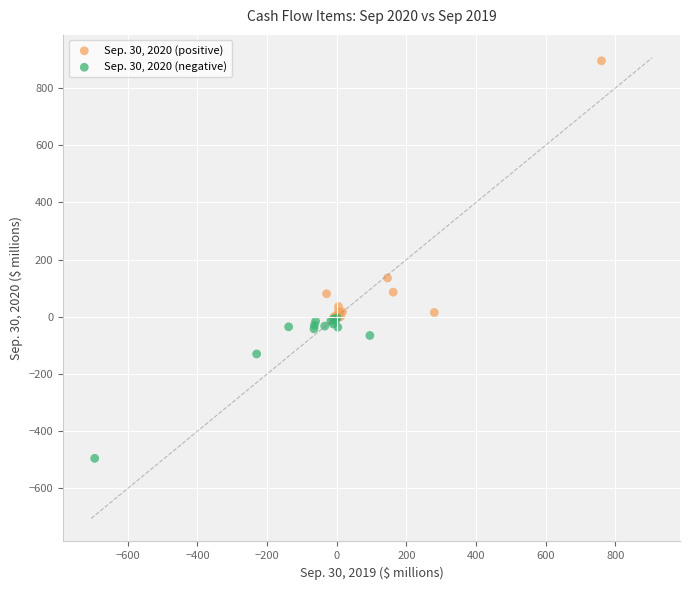

Which series reaches the minimum Y coordinate?

Sep. 30, 2020 (negative)